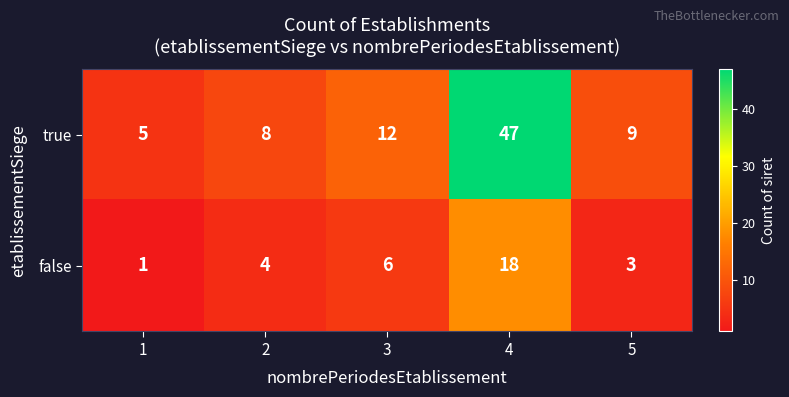

Reading left to right, list all the values displayed in this chart.

true: 1=5	2=8	3=12	4=47	5=9
false: 1=1	2=4	3=6	4=18	5=3